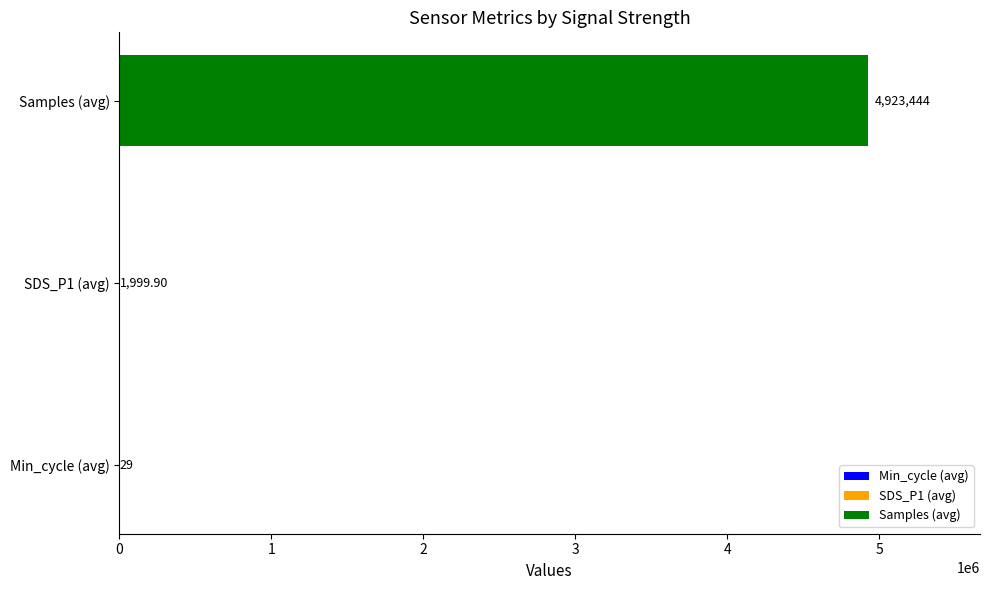

Approximately how many times larger is the value at SDS_P1 (avg) compared to Min_cycle (avg)?

69.0